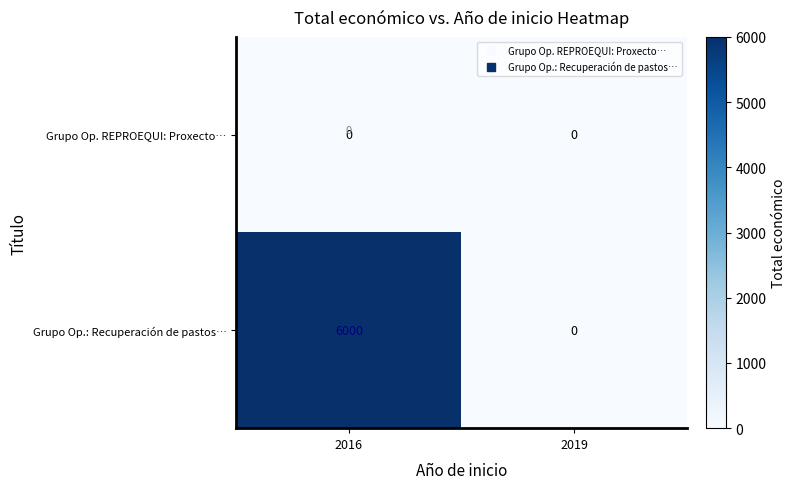

What is the difference between the Grupo Op.: Recuperación de pastos… values at 2019 and 2016?

6000